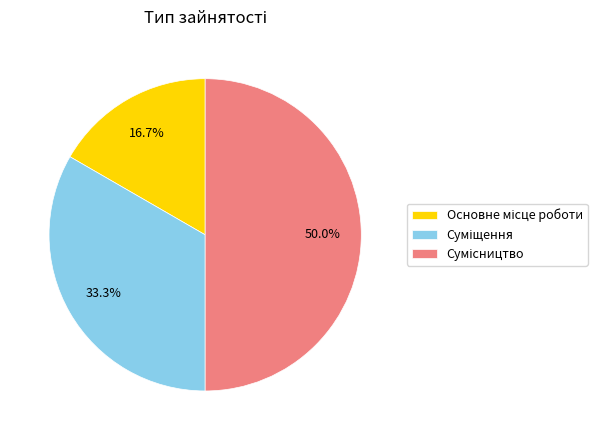

Which has a higher value, Суміщення or Сумісництво?

Сумісництво